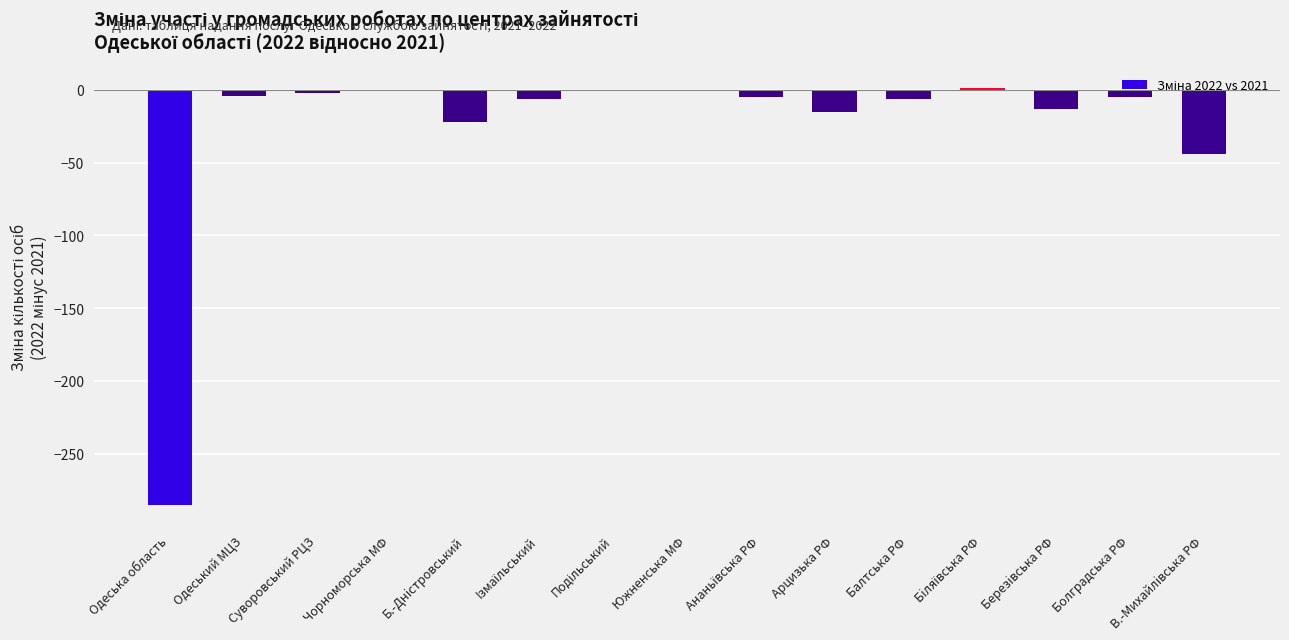

The value at Арцизька РФ is -15. True or false?

True